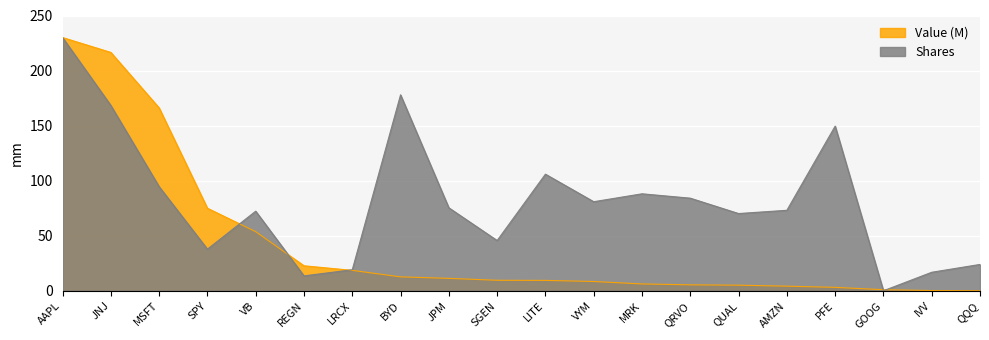

What are all the series names shown in the legend?

Value (M), Shares